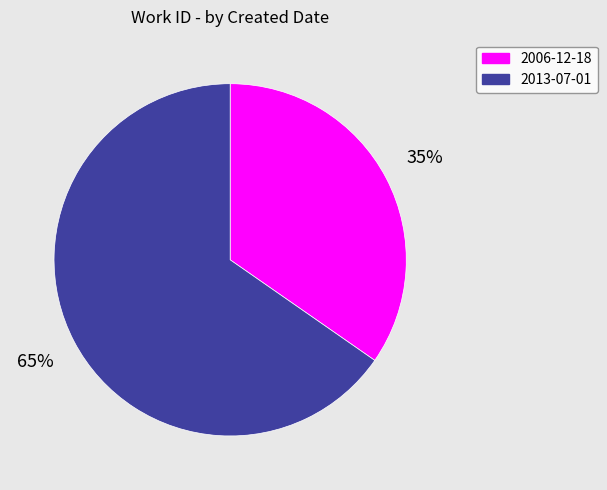

Between 2013-07-01 and 2006-12-18, which is larger?

2013-07-01